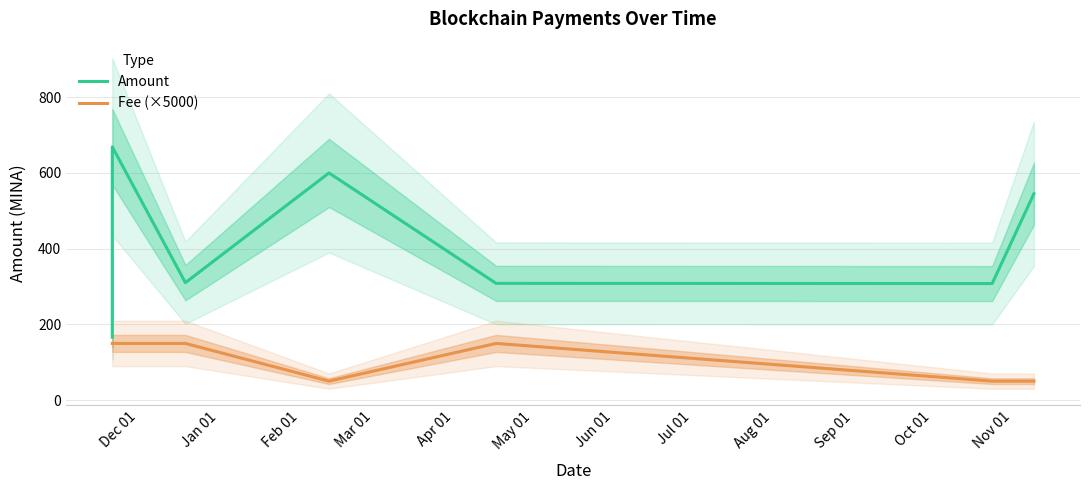

What are all the series names shown in the legend?

Amount, Fee (×5000)